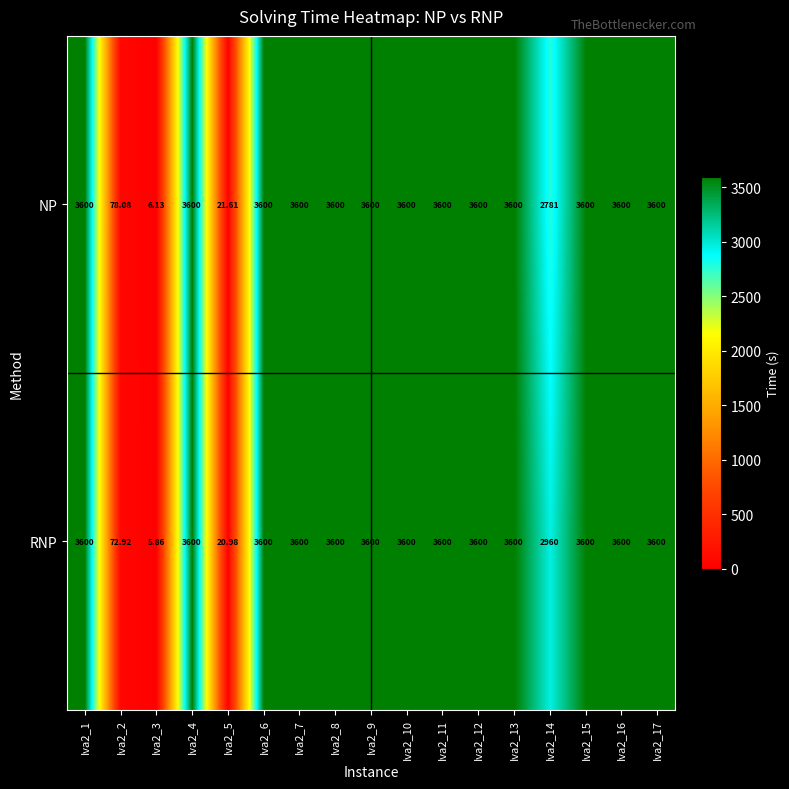

Rank the series at Iva2_5 from lowest to highest value.

RNP, NP